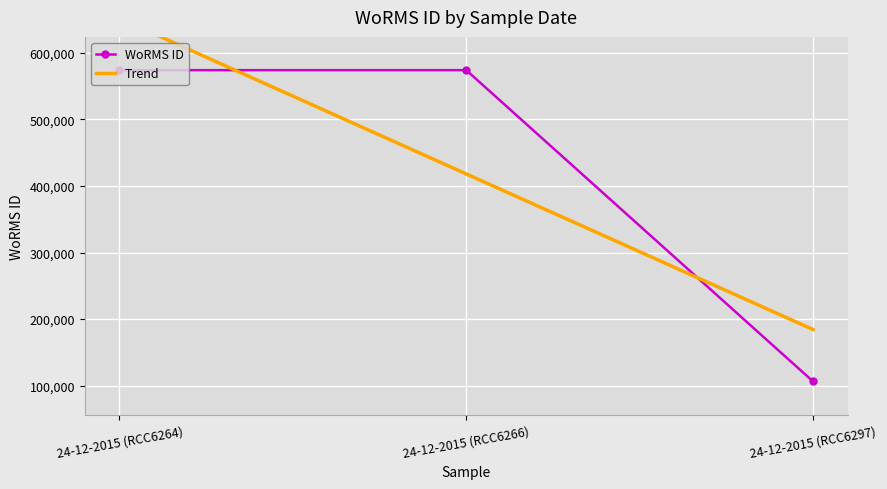

What is the label of the 1st point from the left?

24-12-2015 (RCC6264)